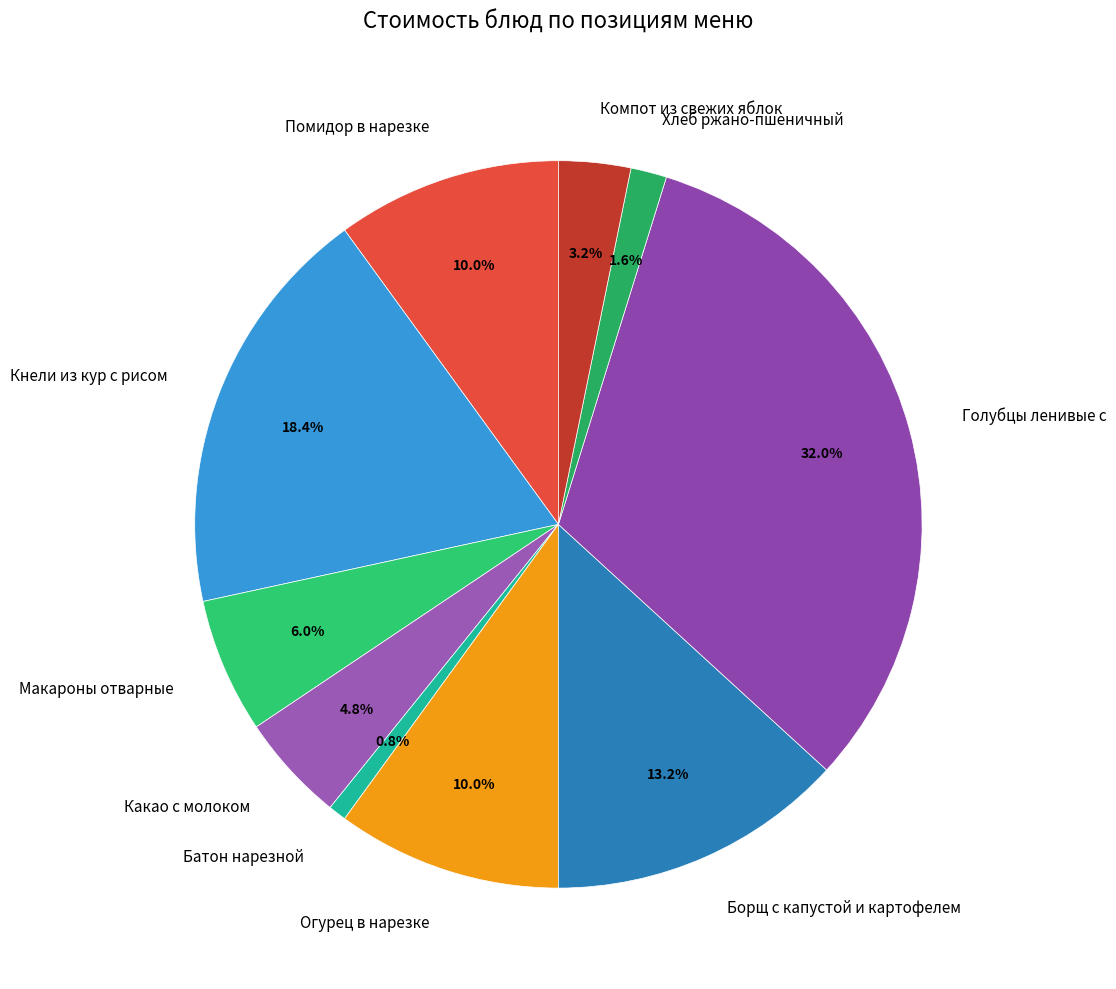

To the nearest percent, what is the difference between the largest and smallest slice percentages?

31%